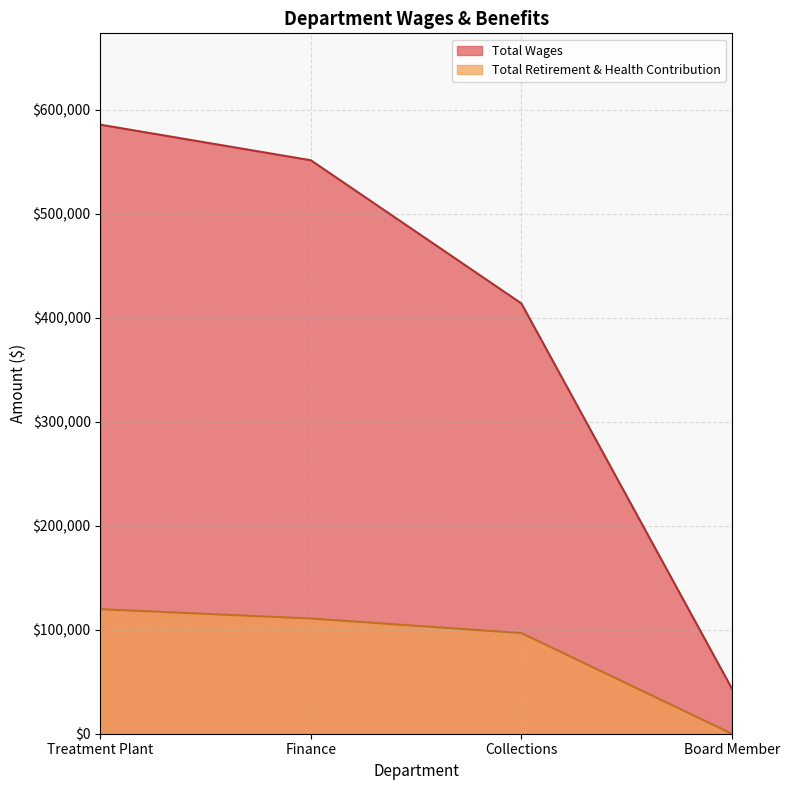

What is the sum of all Total Wages values?

1593733